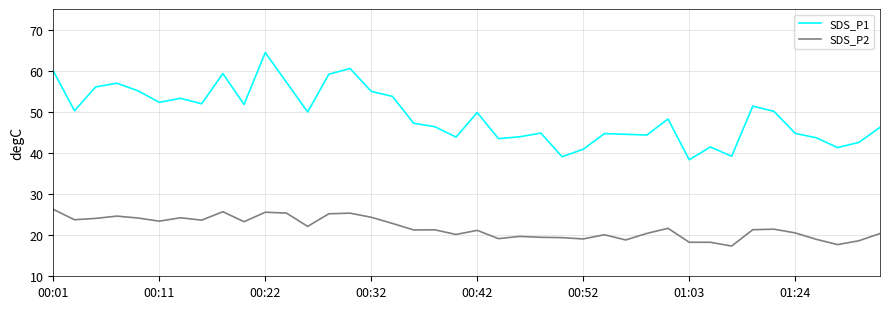

True or false: SDS_P1 and SDS_P2 intersect in this chart.

False